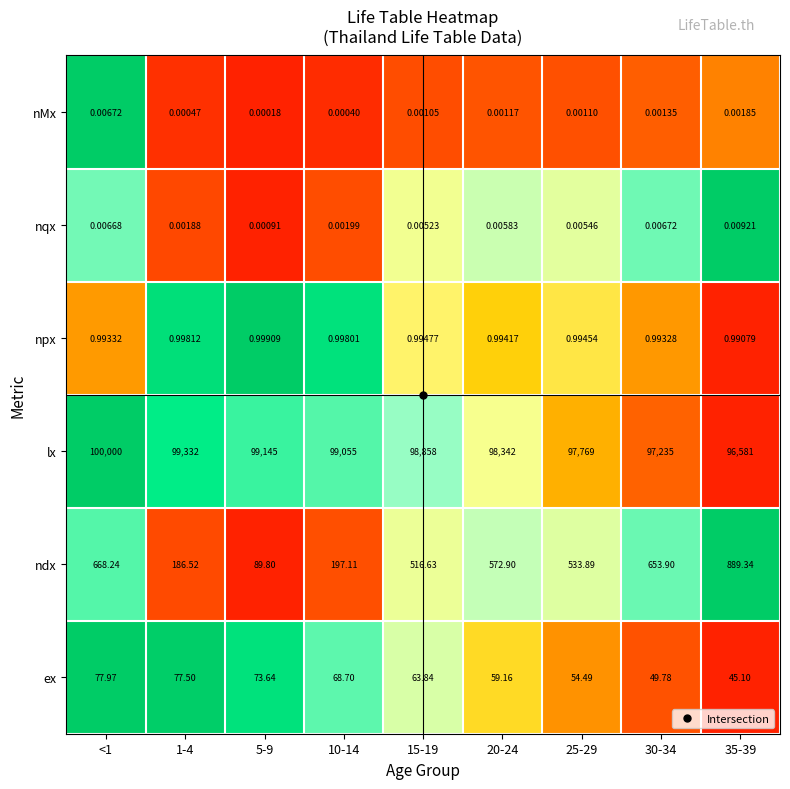

What is the spread (max minus min) of values at <1?

100000.0